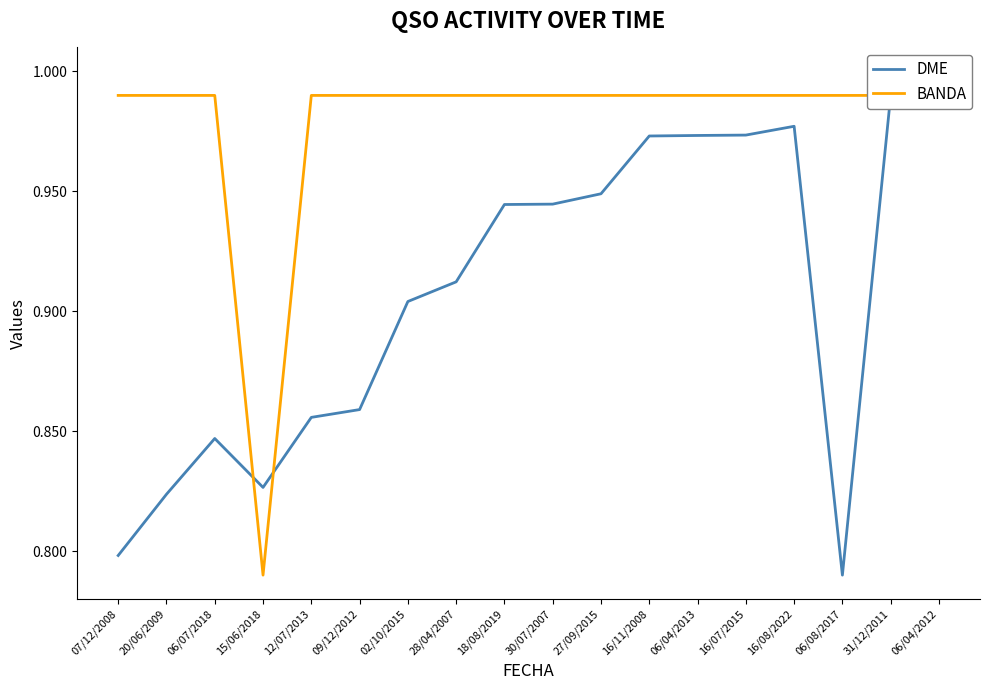

Is it true that DME equals 0.8 at 20/06/2009?

True